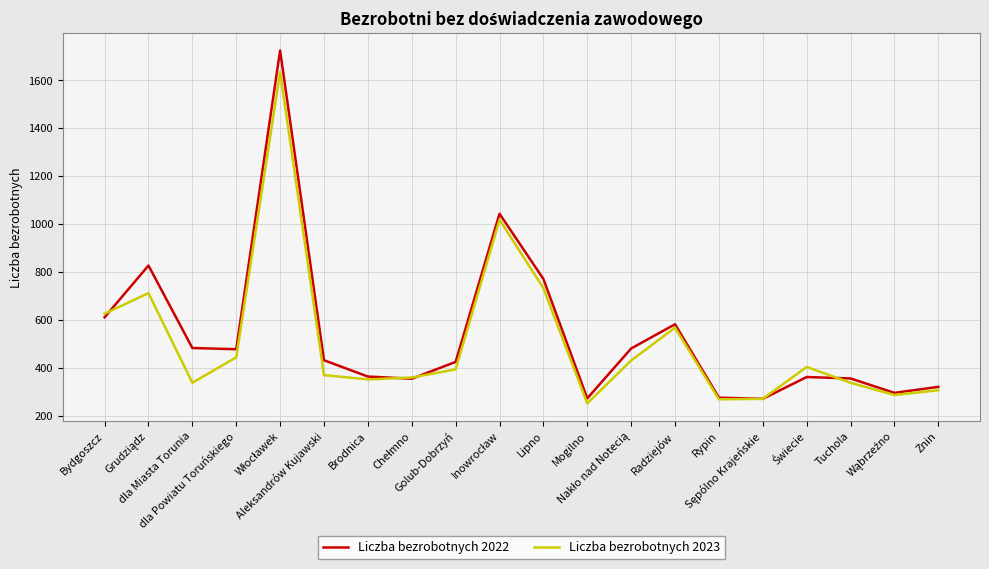

Which series has the largest range (max minus min)?

Liczba bezrobotnych 2022